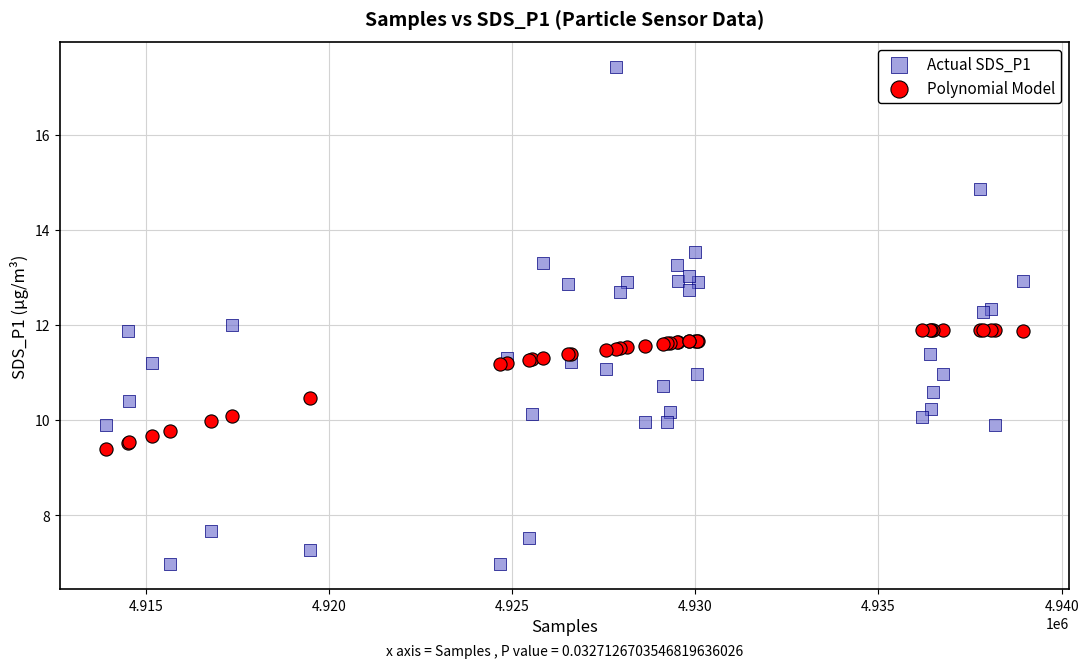

Which series contains the lowest Y value?

Actual SDS_P1